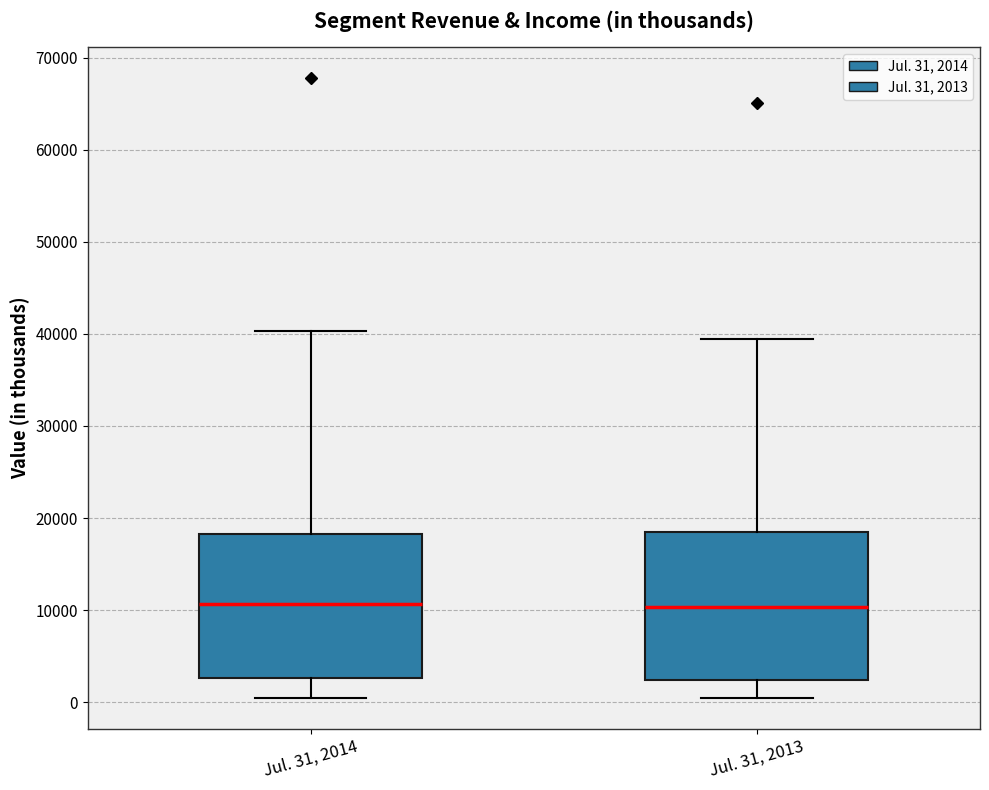

Reading left to right, transcribe this box plot: for each box, give where its median line is, the range the box spans, and where its two whiskers end, as read against the y-axis. The values are not printed on the chart, so give them approximately, as read against the axis.

Jul. 31, 2014: median 11000, box 3000 to 18000, whiskers 0 to 40000
Jul. 31, 2013: median 10000, box 2000 to 19000, whiskers 0 to 39000